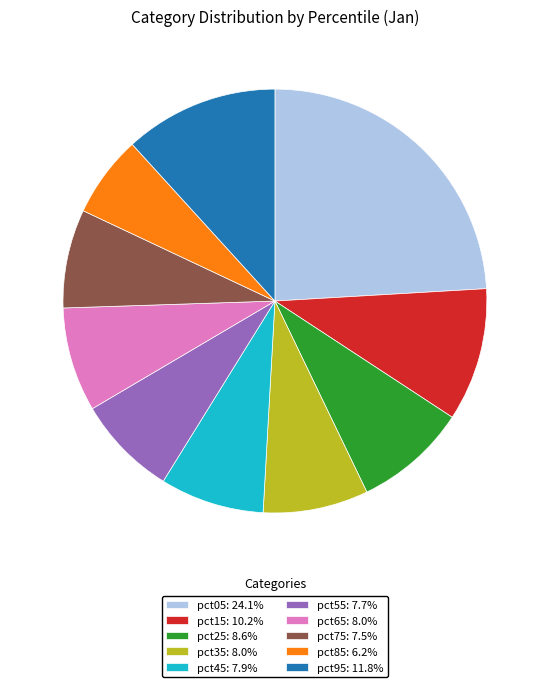

What is the smallest slice in the pie chart?

pct85